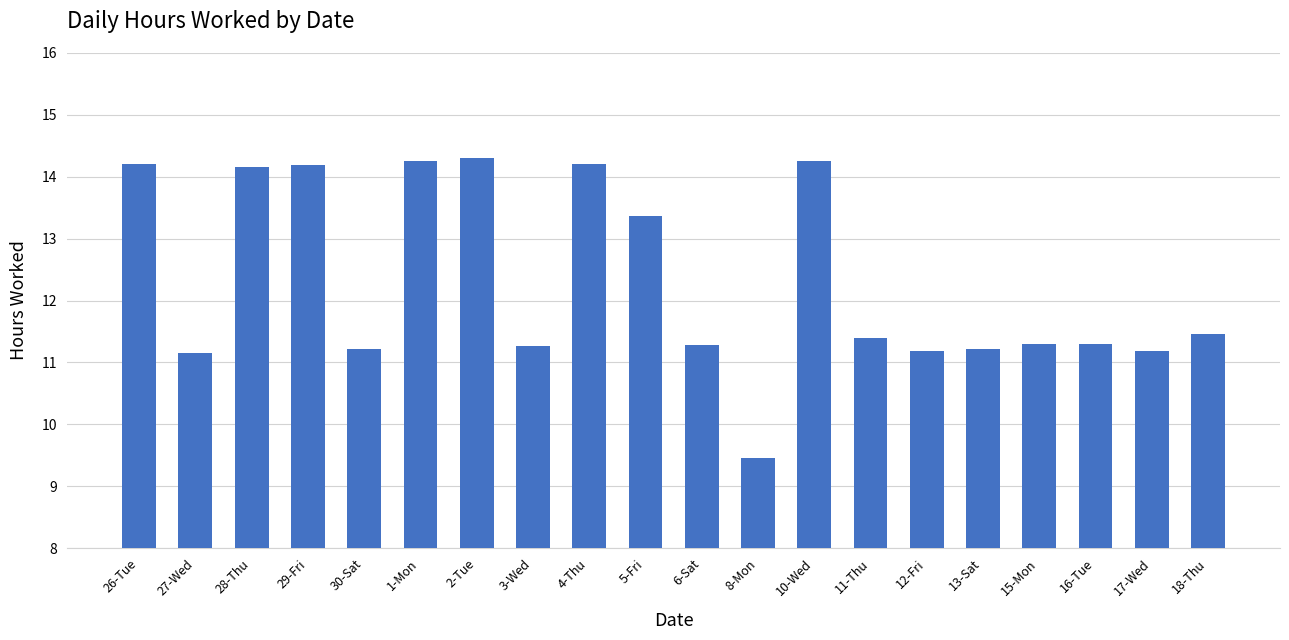

At which label does the data first exceed 11?

26-Tue